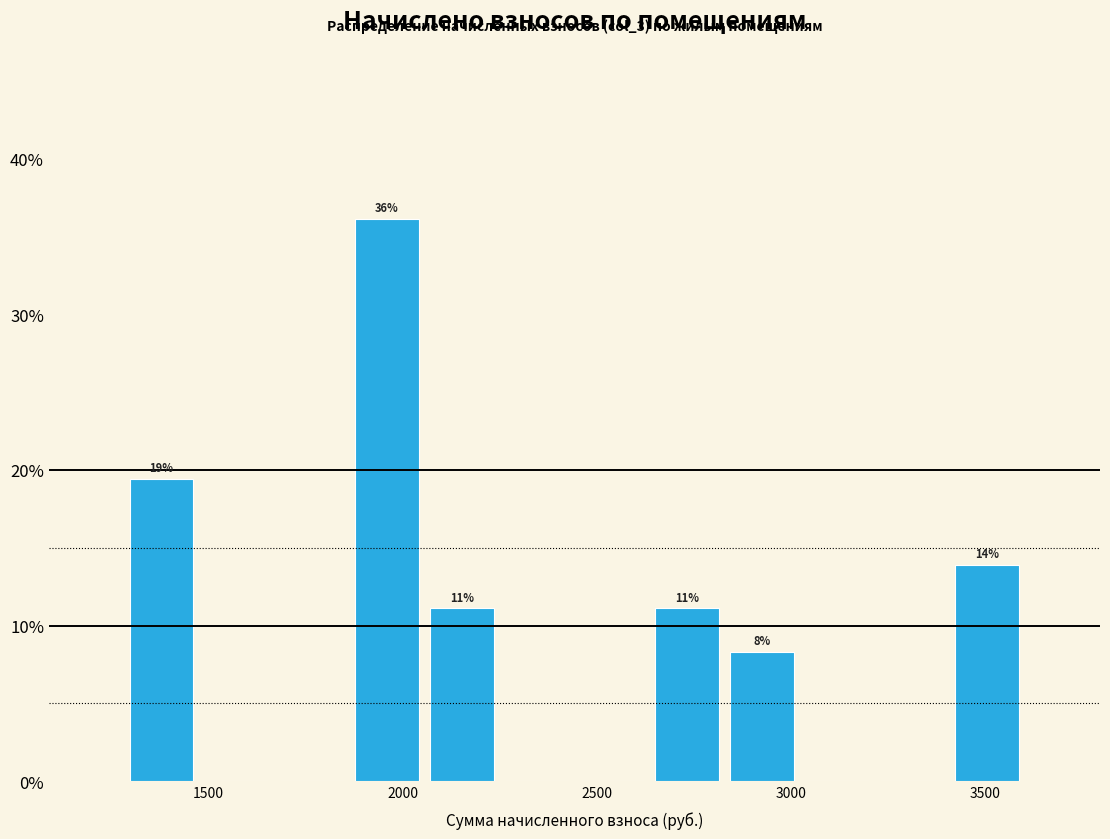

Read against the x-axis, roughly where is the centre of the tallest bar?

1950